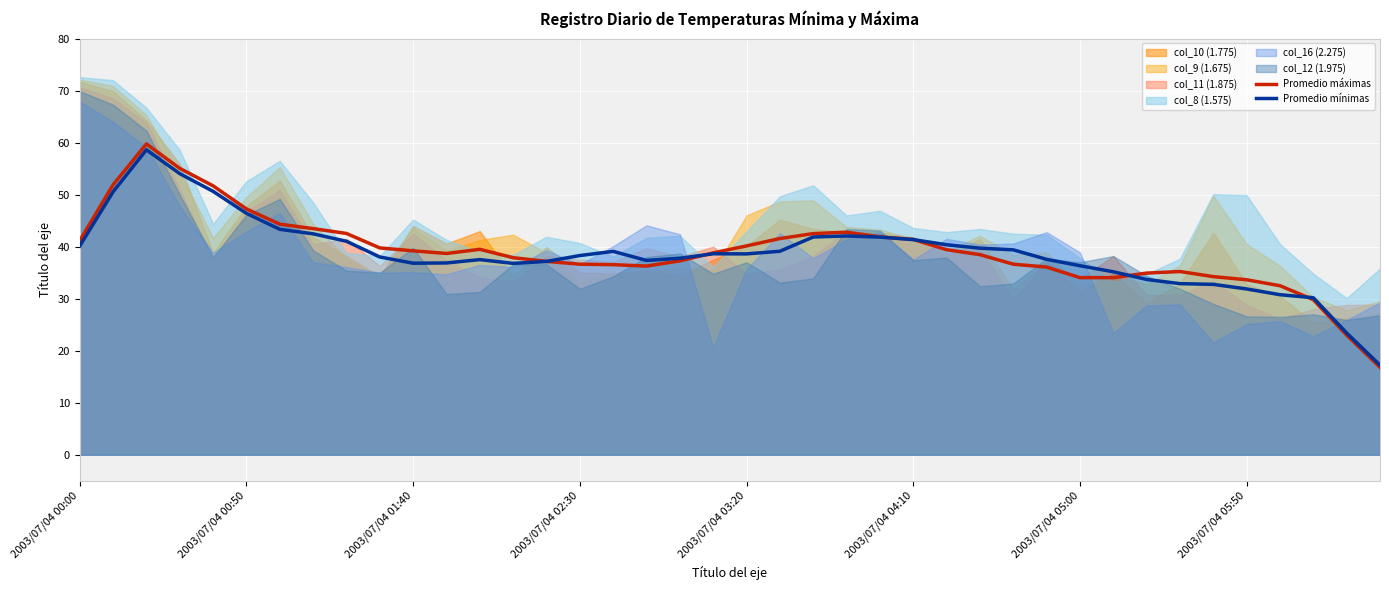

True or false: Promedio mínimas has a value of 13.9 at 24.

False